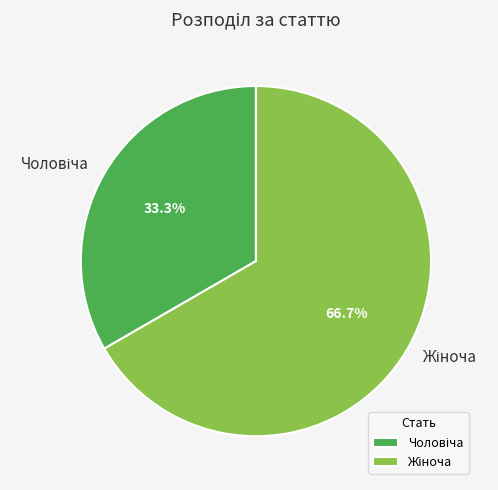

Is there any slice that represents more than half of the pie?

Yes